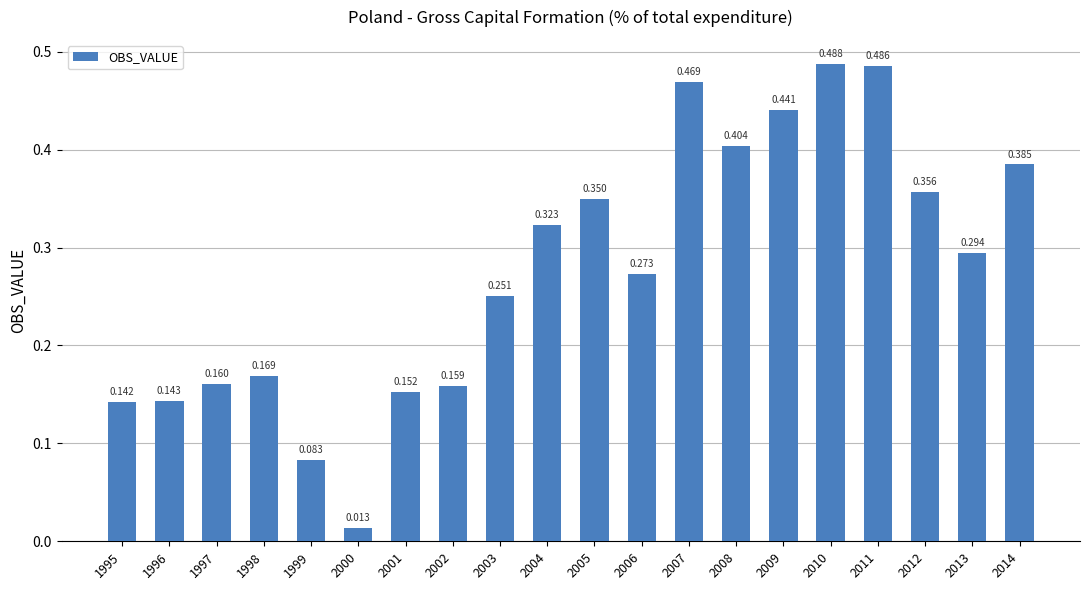

The value at 2011 is 0.5. True or false?

True